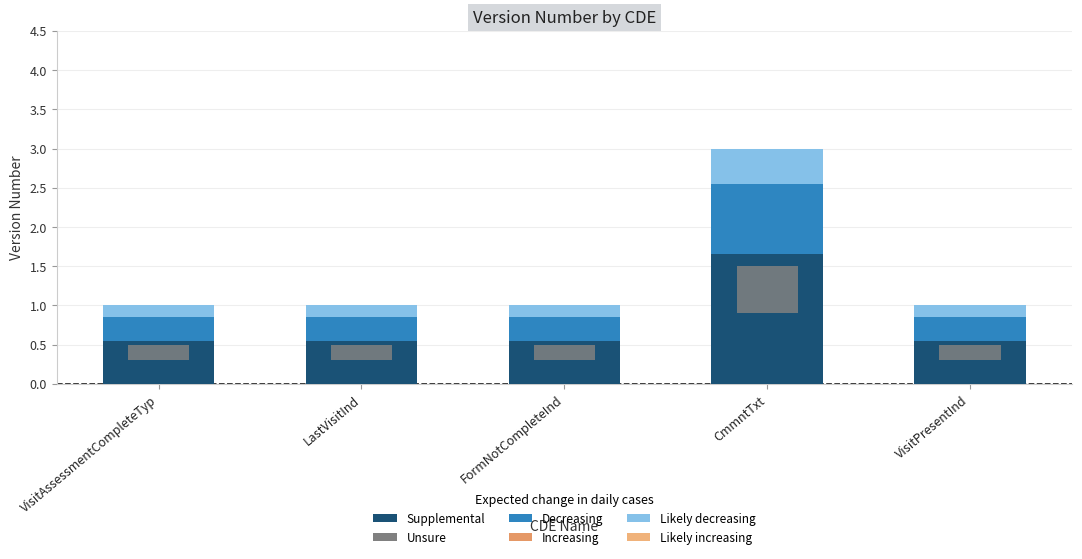

What is the difference between the maximum and second lowest values in the Likely decreasing series?

0.3